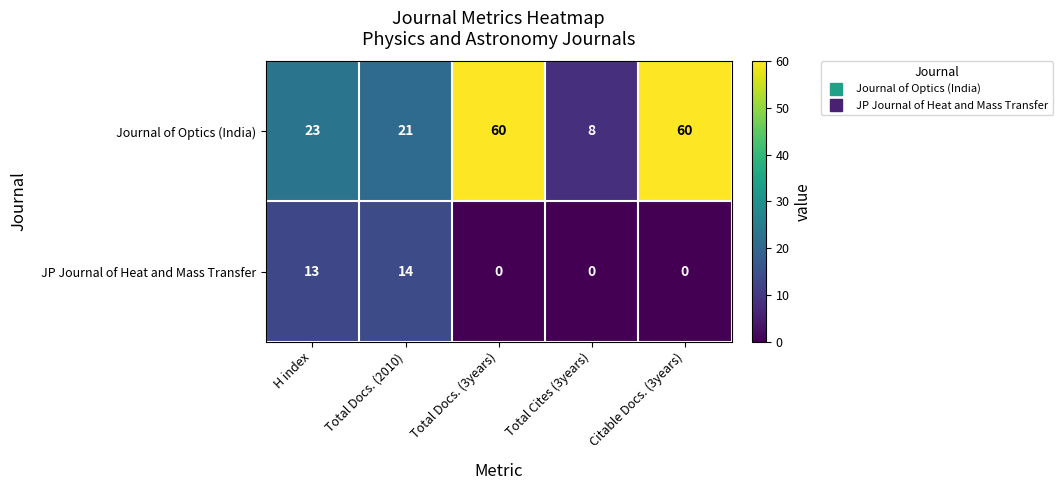

What is the maximum value shown in the chart?

60